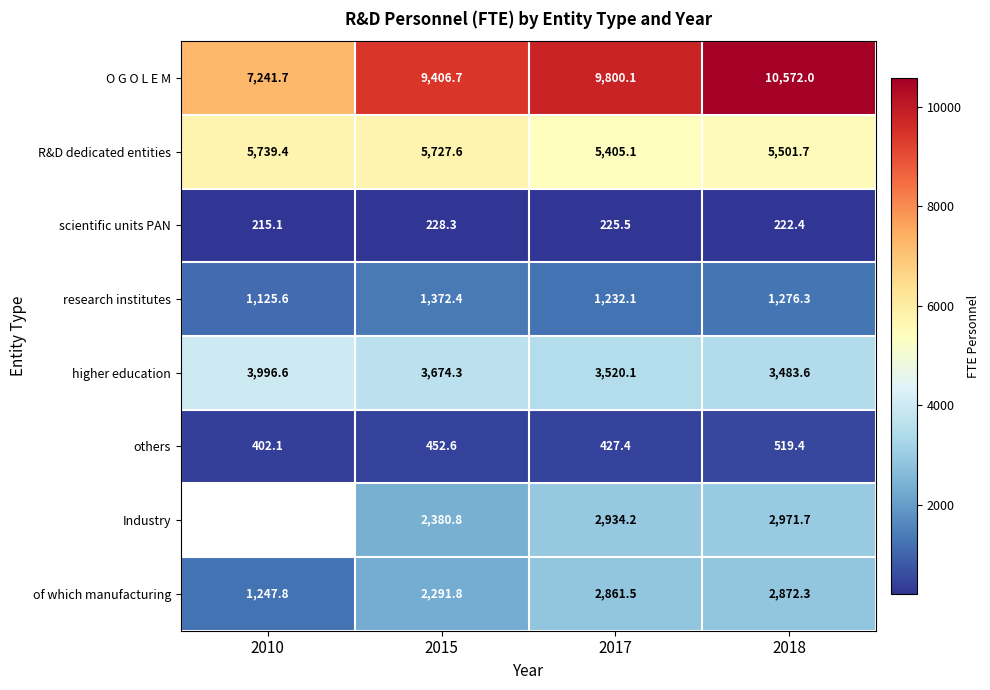

Which has a higher value, 2017 or 2015?

2017